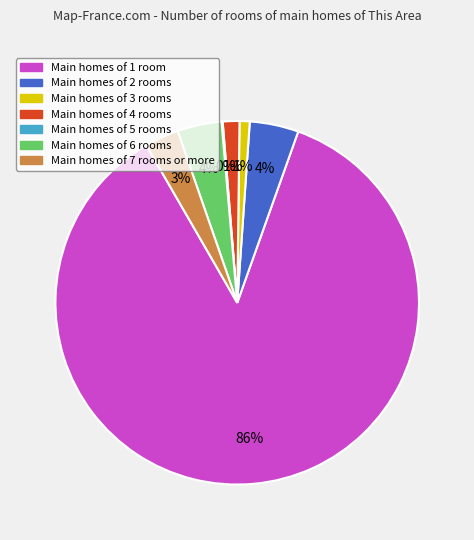

Is the sum of Main homes of 6 rooms and Main homes of 2 rooms greater than half?

No